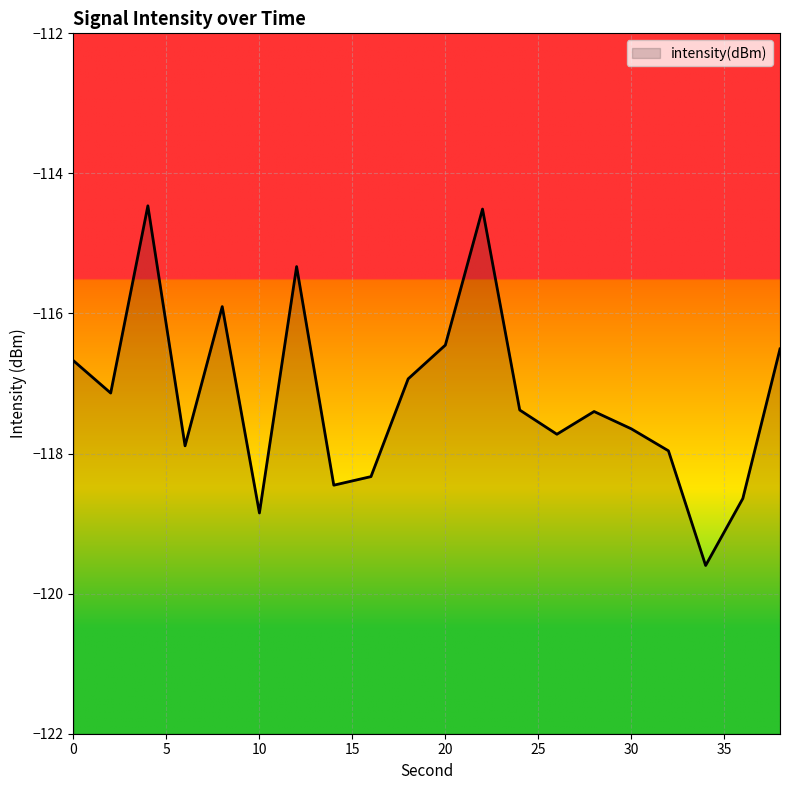

What is the change in value from 22 to 36?

-4.1